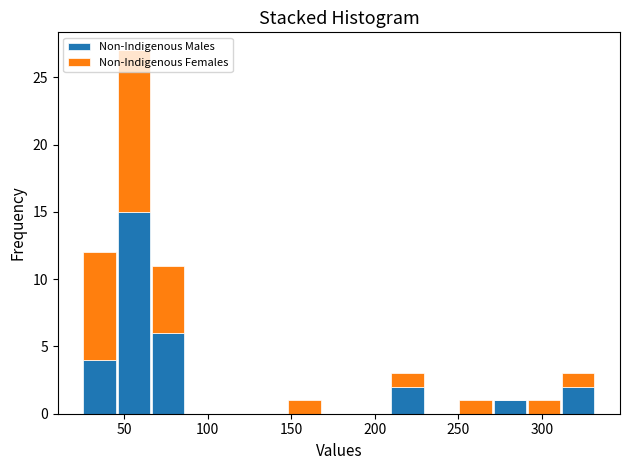

Reading left to right, transcribe this chart: for each stacked bar, give the range it covers on the x-axis and its total height. Neither the bar edges nor the heights are printed on the chart, so give them approximately, as read against the axes.

25 to 45: 12
45 to 65: 27
65 to 85: 11
85 to 105: 0
105 to 125: 0
125 to 150: 0
150 to 170: 1
170 to 190: 0
190 to 210: 0
210 to 230: 3
230 to 250: 0
250 to 270: 1
270 to 290: 1
290 to 310: 1
310 to 330: 3